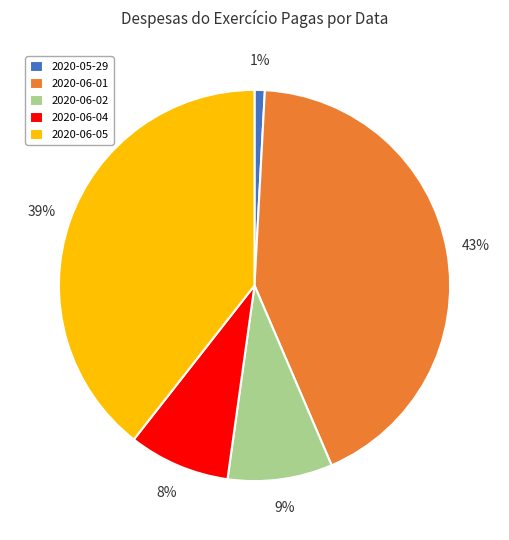

How many segments does this pie chart have?

5